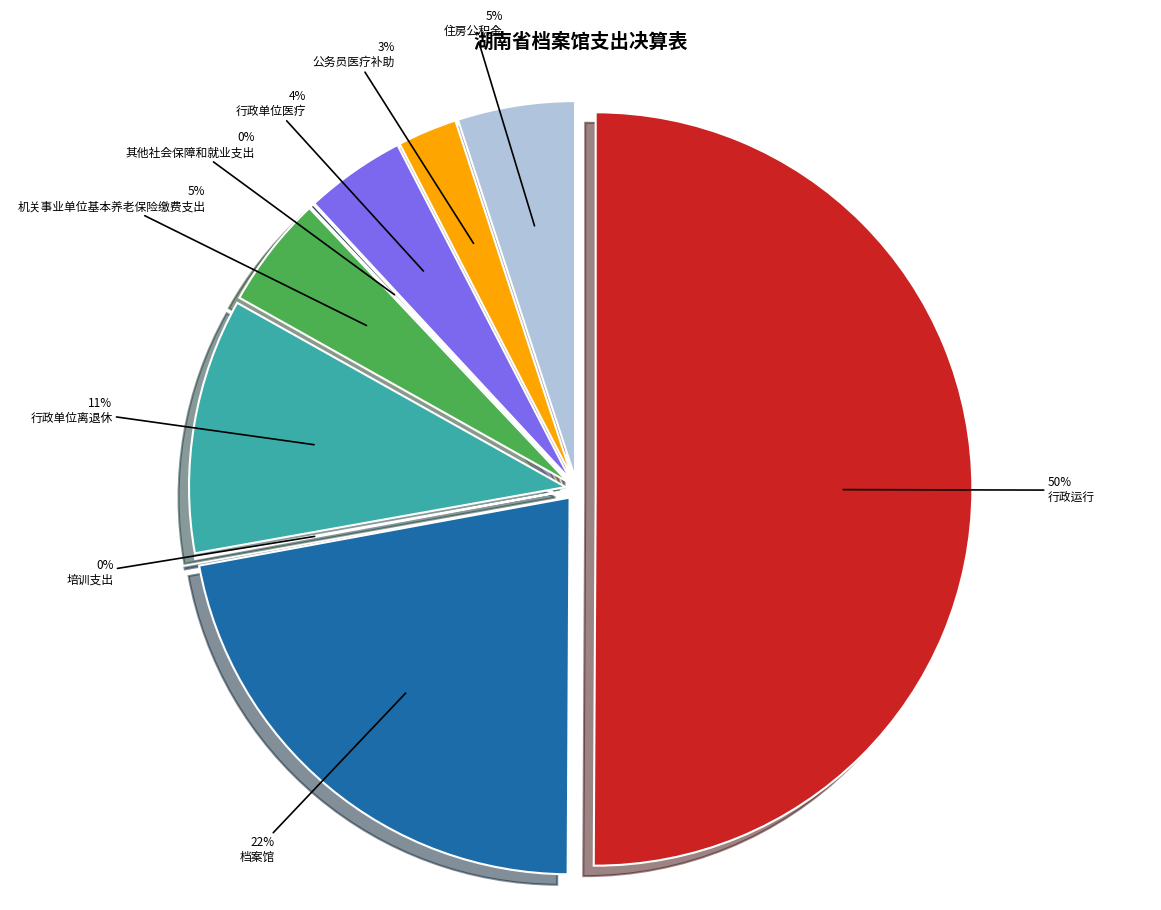

How many slices are in this pie chart?

9